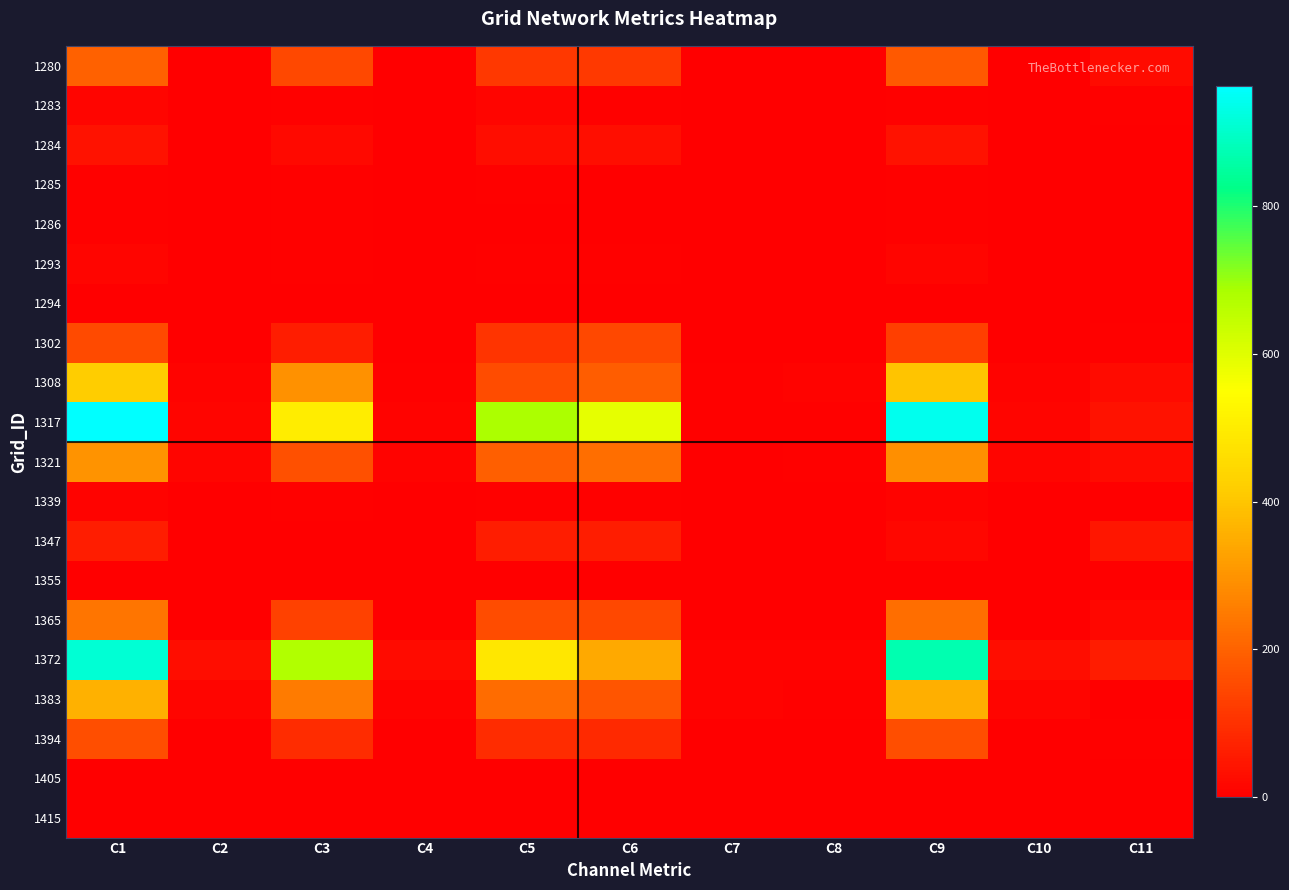

Reading right to left, extract all data points from this chart.

1280: C11=23.5	C10=2.0	C9=181.4	C8=0.0	C7=0.0	C6=117.3	C5=115.7	C4=2.0	C3=147.1	C2=2.0	C1=195.9
1283: C11=6.8	C10=2.0	C9=6.5	C8=2.0	C7=2.0	C6=6.5	C5=13.2	C4=0.0	C3=6.8	C2=2.0	C1=13.2
1284: C11=0.0	C10=2.0	C9=37.6	C8=2.0	C7=2.0	C6=30.7	C5=26.4	C4=0.0	C3=18.9	C2=2.0	C1=37.6
1285: C11=0.0	C10=0.0	C9=5.5	C8=0.0	C7=0.0	C6=0.0	C5=5.5	C4=0.0	C3=5.5	C2=0.0	C1=5.5
1286: C11=0.0	C10=0.0	C9=6.2	C8=0.0	C7=0.0	C6=0.0	C5=0.0	C4=0.0	C3=6.2	C2=0.0	C1=6.2
1293: C11=0.0	C10=0.0	C9=11.7	C8=0.0	C7=0.0	C6=5.6	C5=5.6	C4=0.0	C3=6.1	C2=0.0	C1=11.7
1294: C11=0.0	C10=0.0	C9=2.6	C8=0.0	C7=0.0	C6=2.6	C5=2.6	C4=0.0	C3=0.0	C2=0.0	C1=2.6
1302: C11=6.3	C10=2.0	C9=131.3	C8=0.0	C7=2.0	C6=147.1	C5=105.5	C4=2.0	C3=61.0	C2=2.0	C1=150.4
1308: C11=25.9	C10=10.0	C9=397.6	C8=8.0	C7=6.0	C6=191.2	C5=156.7	C4=4.0	C3=294.9	C2=10.0	C1=414.9
1317: C11=38.7	C10=12.0	C9=942.7	C8=4.0	C7=6.0	C6=587.4	C5=680.3	C4=8.0	C3=502.5	C2=12.0	C1=961.9
1321: C11=24.5	C10=12.0	C9=292.9	C8=4.0	C7=2.0	C6=224.6	C5=193.9	C4=8.0	C3=161.7	C2=12.0	C1=298.7
1339: C11=0.0	C10=0.0	C9=10.2	C8=0.0	C7=0.0	C6=6.1	C5=6.1	C4=0.0	C3=4.1	C2=0.0	C1=10.2
1347: C11=46.6	C10=0.0	C9=16.4	C8=0.0	C7=0.0	C6=63.0	C5=63.0	C4=0.0	C3=0.0	C2=0.0	C1=63.0
1355: C11=3.0	C10=0.0	C9=0.0	C8=0.0	C7=0.0	C6=0.0	C5=0.0	C4=0.0	C3=3.0	C2=0.0	C1=3.0
1365: C11=18.4	C10=2.0	C9=224.6	C8=0.0	C7=0.0	C6=147.7	C5=156.7	C4=2.0	C3=133.2	C2=2.0	C1=239.0
1372: C11=59.2	C10=28.1	C9=870.2	C8=10.0	C7=10.0	C6=343.9	C5=485.8	C4=26.1	C3=674.5	C2=28.1	C1=909.3
1383: C11=0.0	C10=14.1	C9=353.8	C8=6.0	C7=8.0	C6=174.9	C5=219.7	C4=10.0	C3=250.4	C2=14.1	C1=359.6
1394: C11=3.9	C10=0.0	C9=158.2	C8=0.0	C7=0.0	C6=86.3	C5=91.1	C4=0.0	C3=92.2	C2=0.0	C1=158.2
1405: C11=0.0	C10=0.0	C9=0.0	C8=0.0	C7=0.0	C6=0.0	C5=0.0	C4=0.0	C3=0.0	C2=0.0	C1=0.0
1415: C11=0.0	C10=0.0	C9=1.8	C8=0.0	C7=0.0	C6=3.2	C5=0.0	C4=0.0	C3=1.8	C2=0.0	C1=1.8